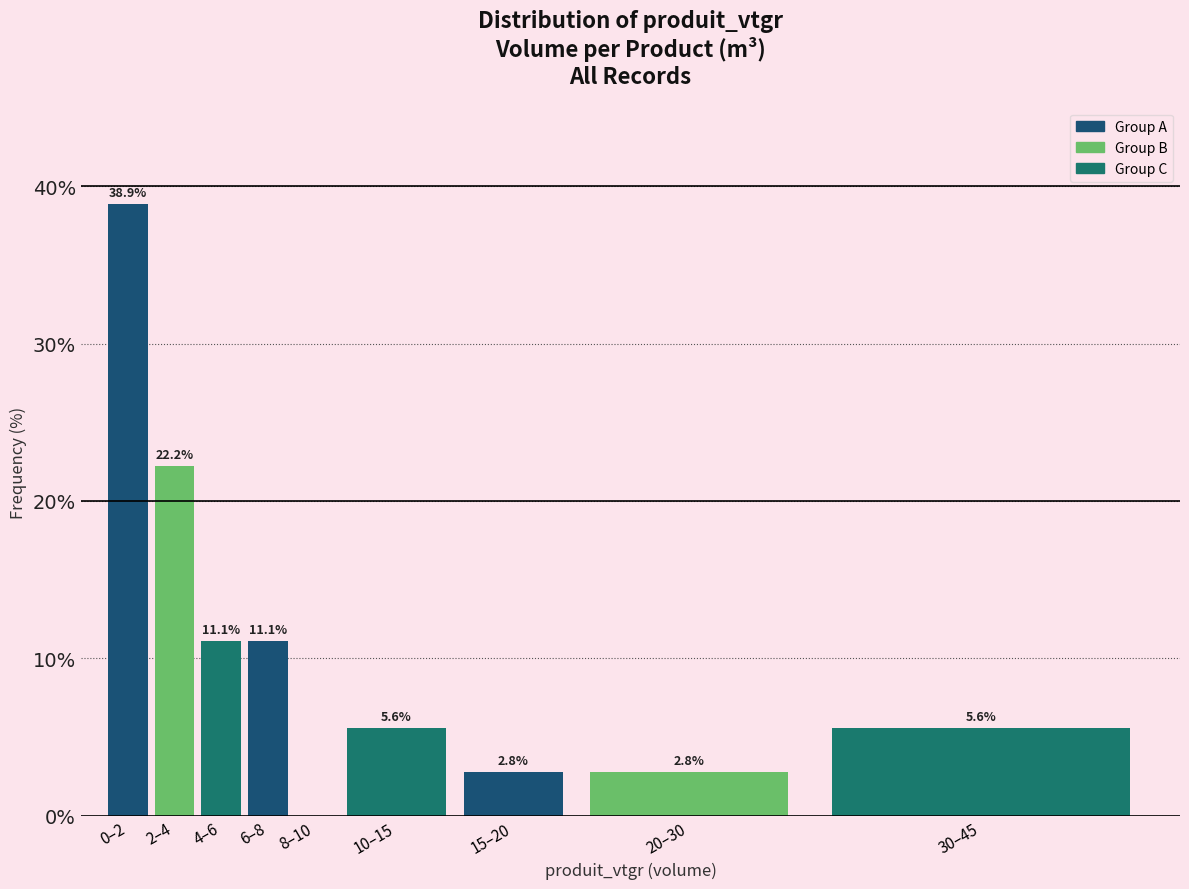

Reading left to right, what are all the values shown in this chart?

0–2=38.9	2–4=22.2	4–6=11.1	6–8=11.1	8–10=0.0	10–15=5.6	15–20=2.8	20–30=2.8	30–45=5.6